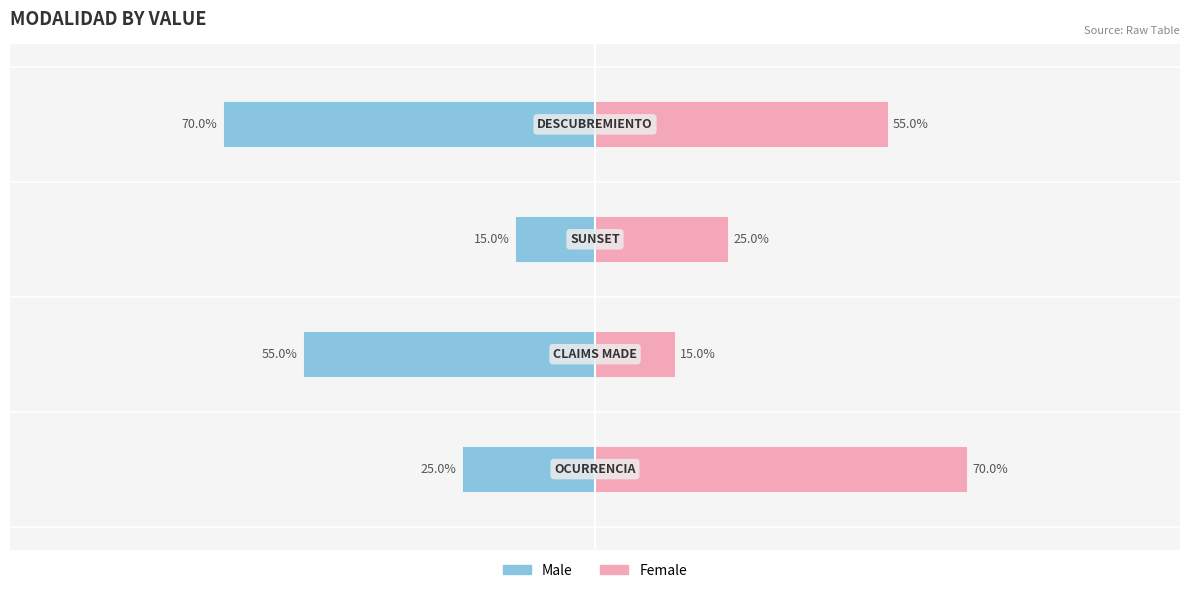

Rank the series by their average value, from highest to lowest.

Female, Male